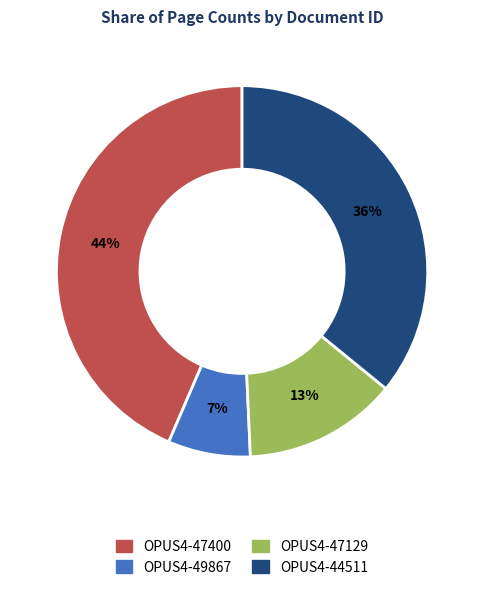

True or false: OPUS4-49867 accounts for 7% of the total.

True